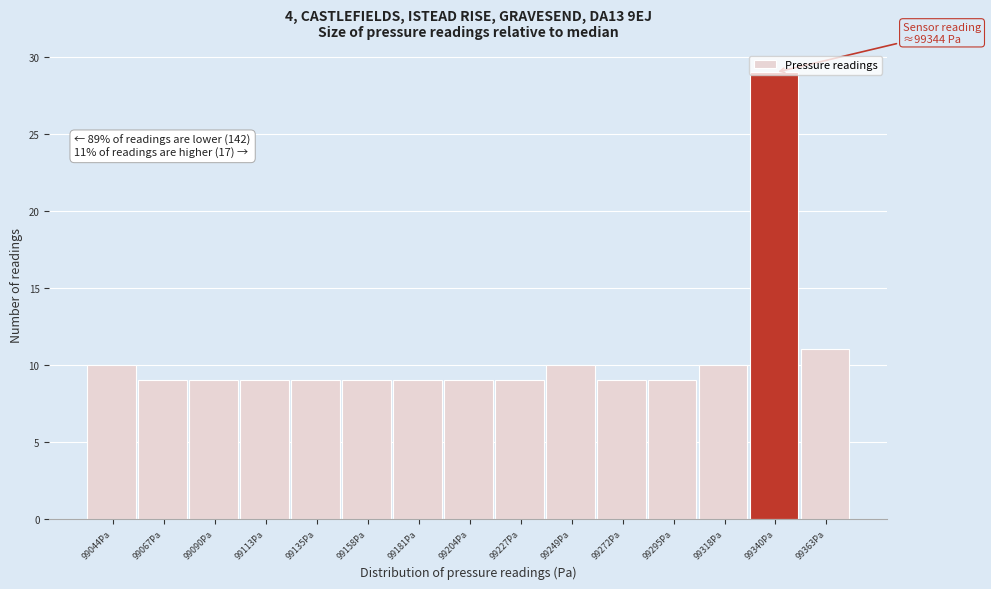

Over which range of the x-axis is the bar tallest?

99330 to 99350